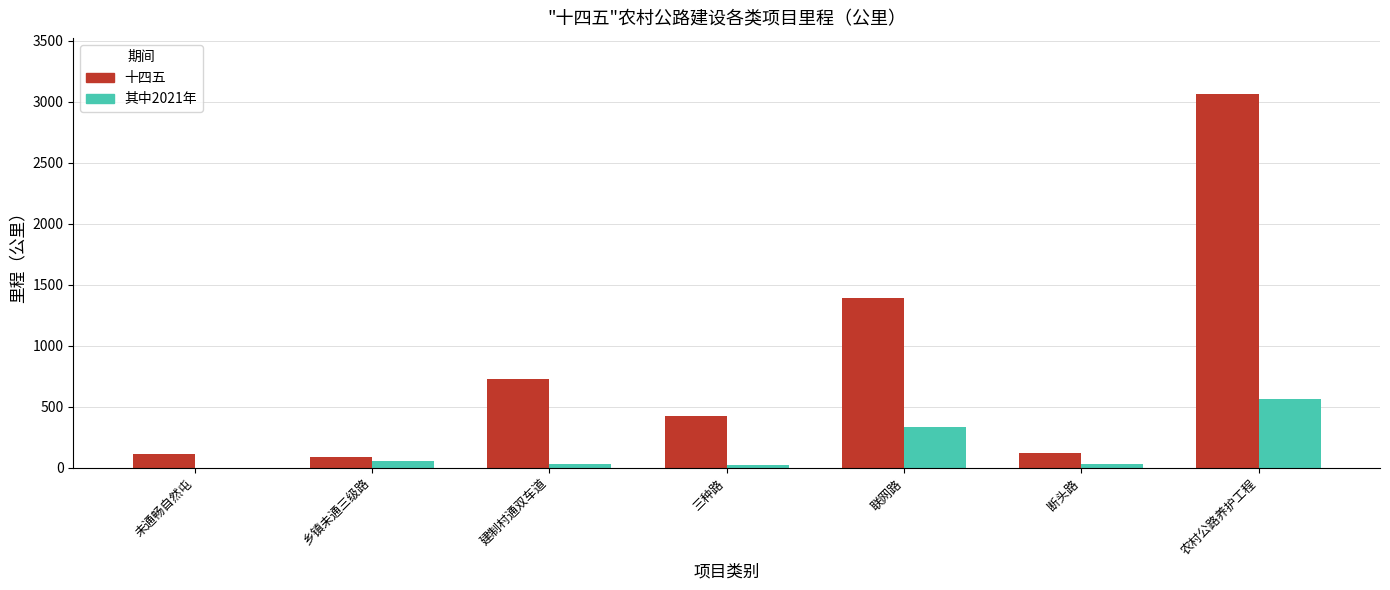

What is the sum of all 其中2021年 values?

1050.1